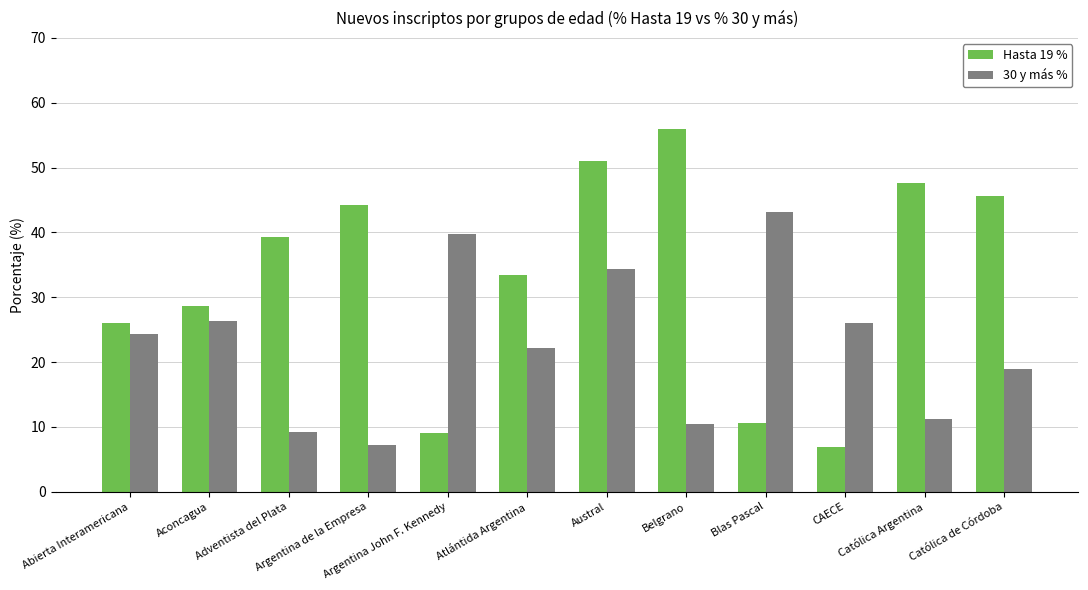

The Hasta 19 % series shows 45.5 at Católica de Córdoba. True or false?

True